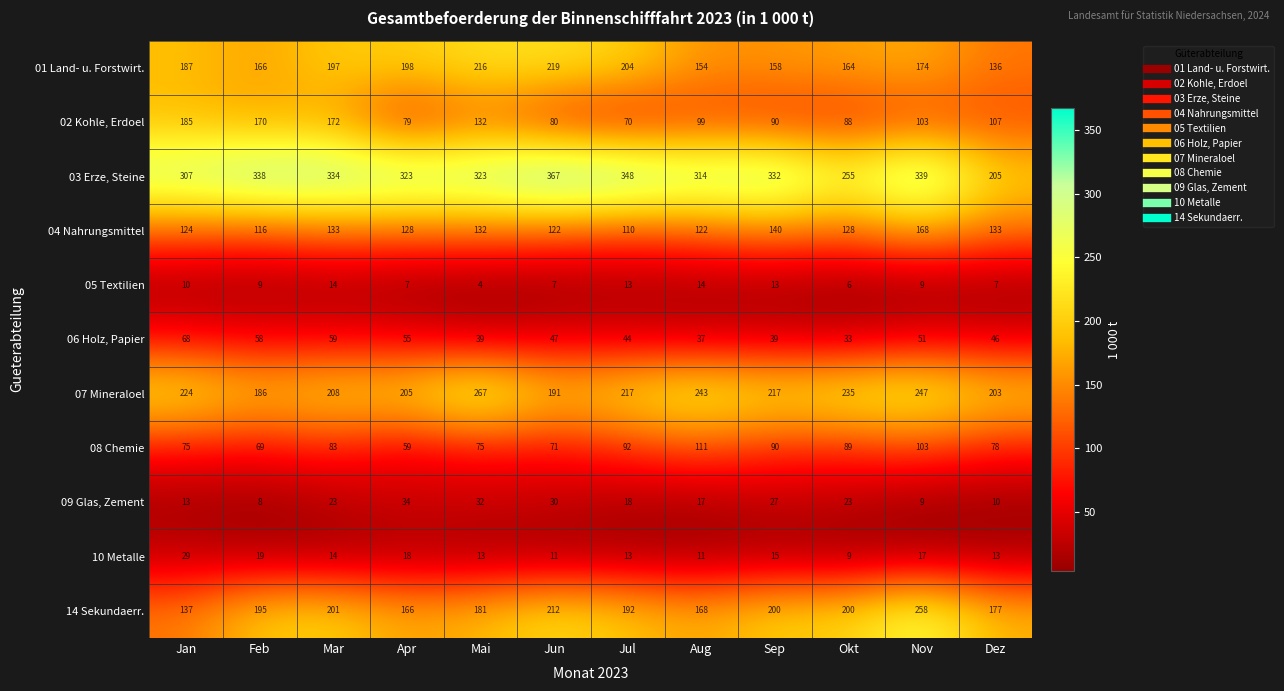

What is the maximum value shown in the chart?

367